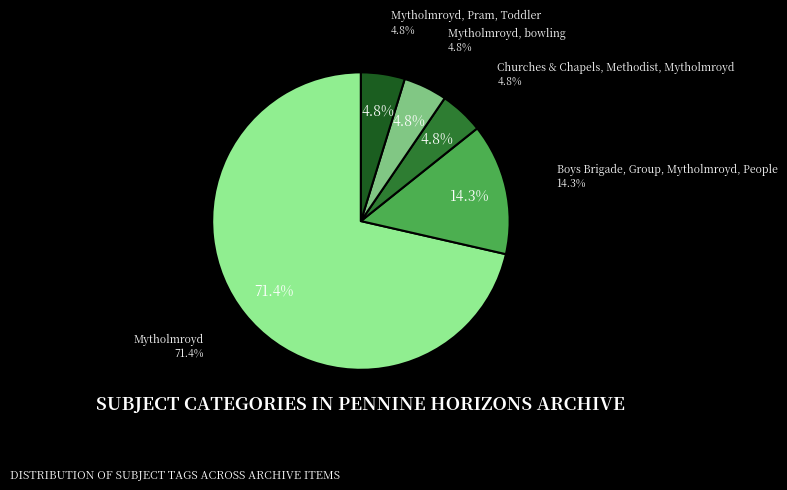

Count the number of slices in the pie.

5